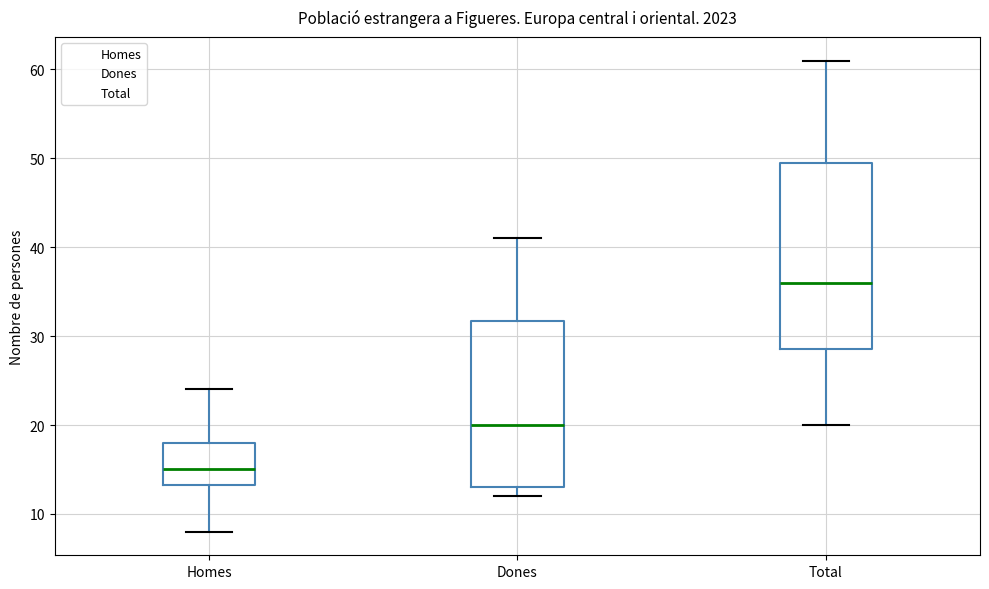

Reading left to right, read every box against the y-axis: the position of its median line, the range the box covers, and the ends of its whiskers. The values are not printed on the chart, so give them approximately, as read against the axis.

Homes: median 15, box 13 to 18, whiskers 8 to 24
Dones: median 20, box 13 to 32, whiskers 12 to 41
Total: median 36, box 29 to 50, whiskers 20 to 61